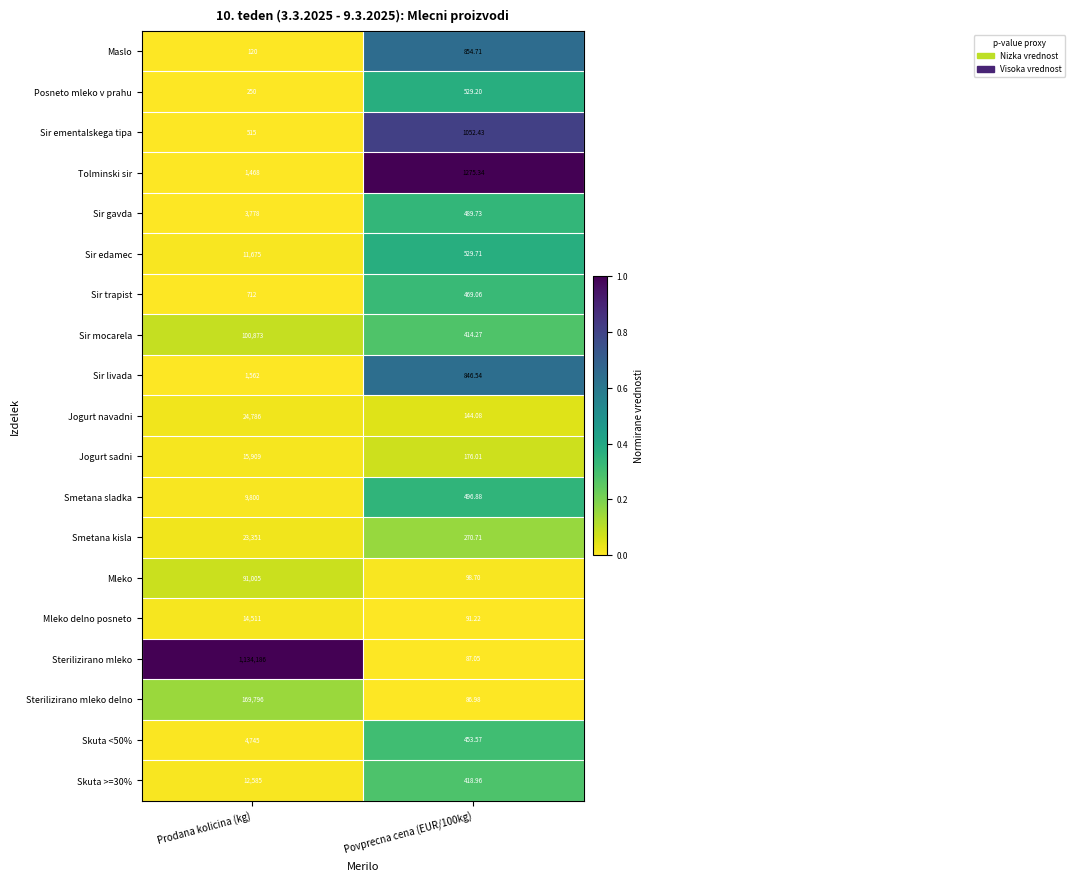

Between Prodana kolicina (kg) and Povprecna cena (EUR/100kg), which series saw the biggest shift?

Sterilizirano mleko